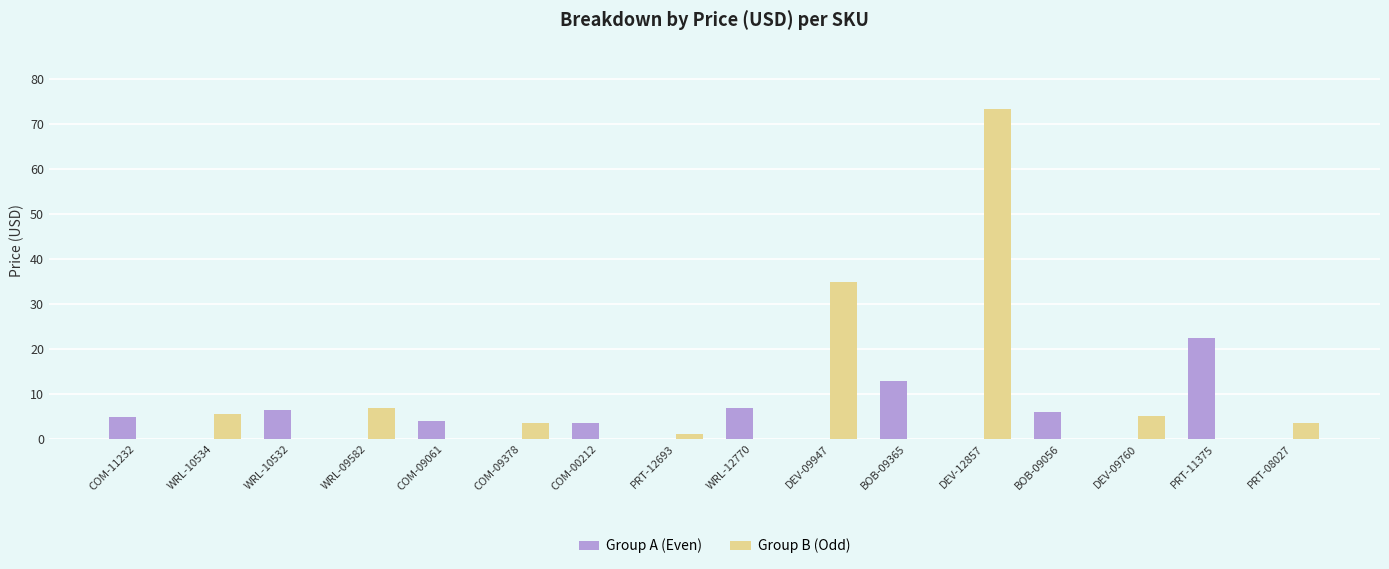

Which category has the highest value in the Group A (Even) series?

PRT-11375